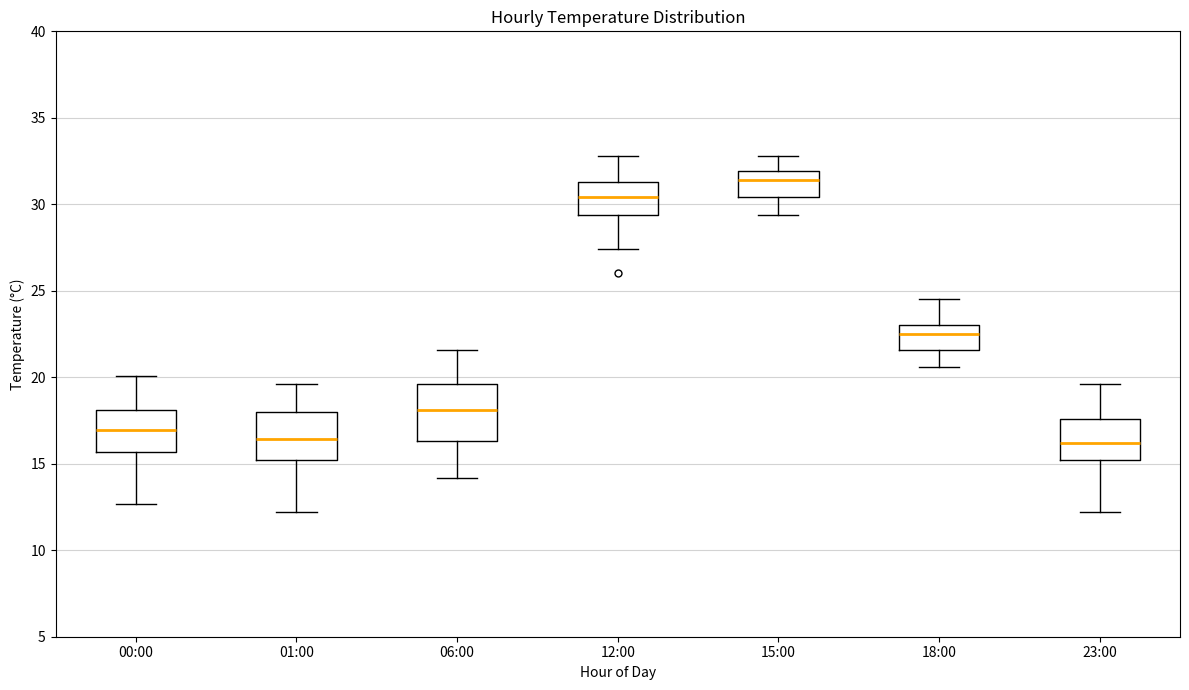

Where is the upper edge of the box for 06:00 on the y-axis? The values are not printed on the chart, so give them approximately, as read against the axis.

19.5